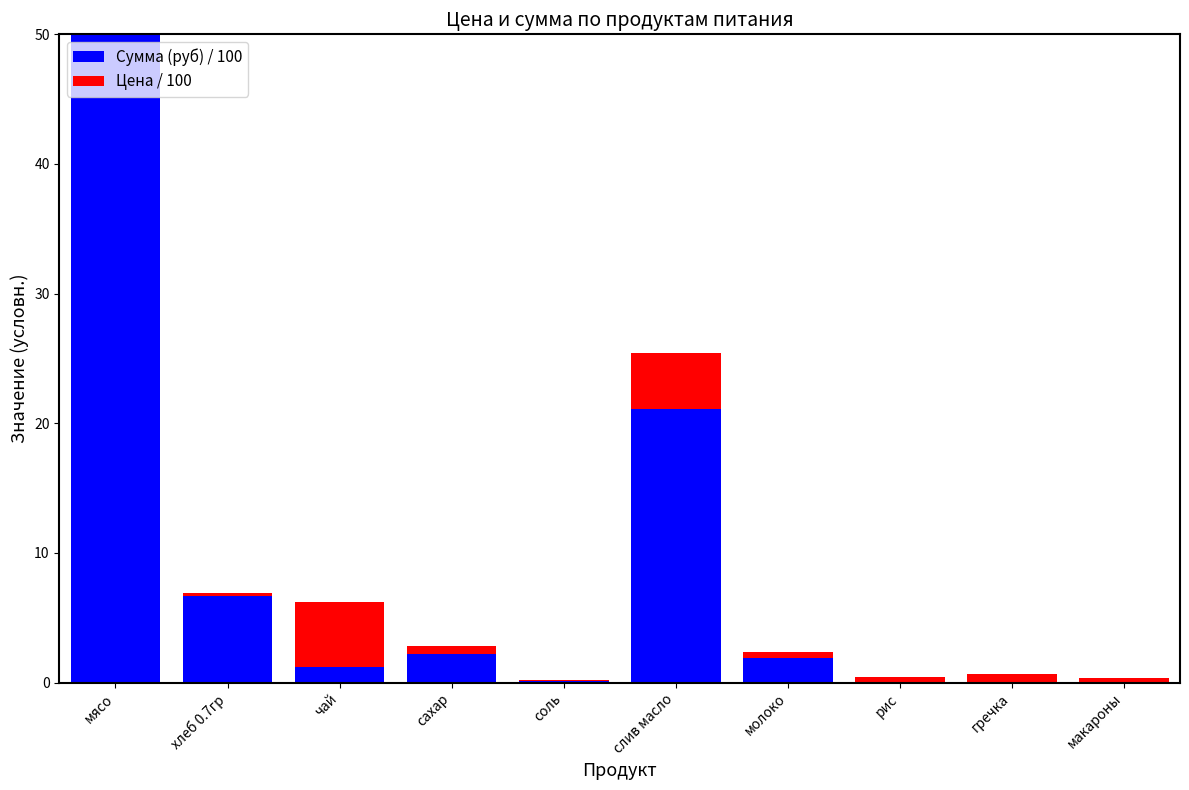

How many values in Сумма (руб) / 100 are above zero?

7